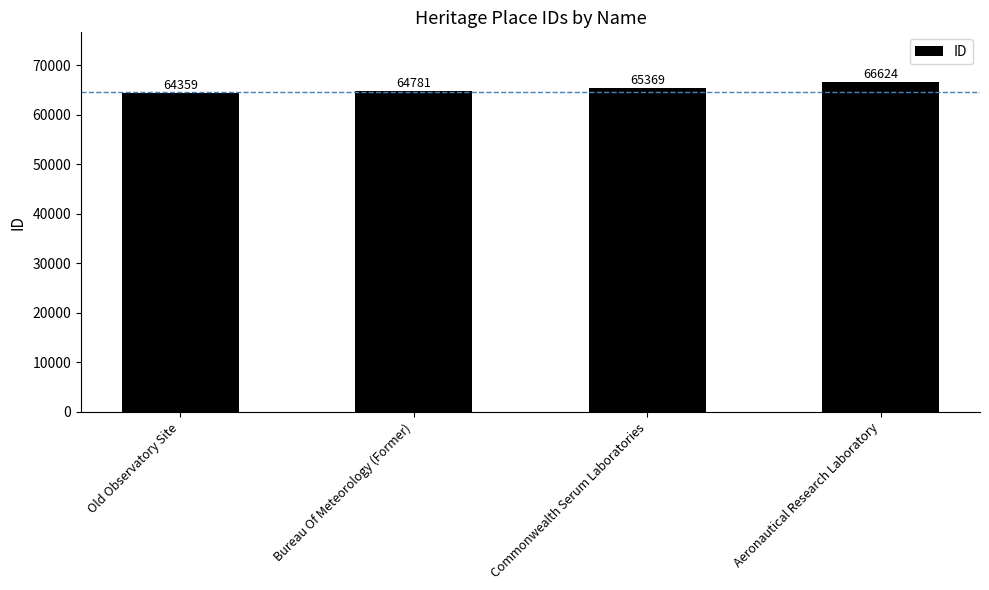

What is the change in value from Old Observatory Site to Aeronautical Research Laboratory?

+2265